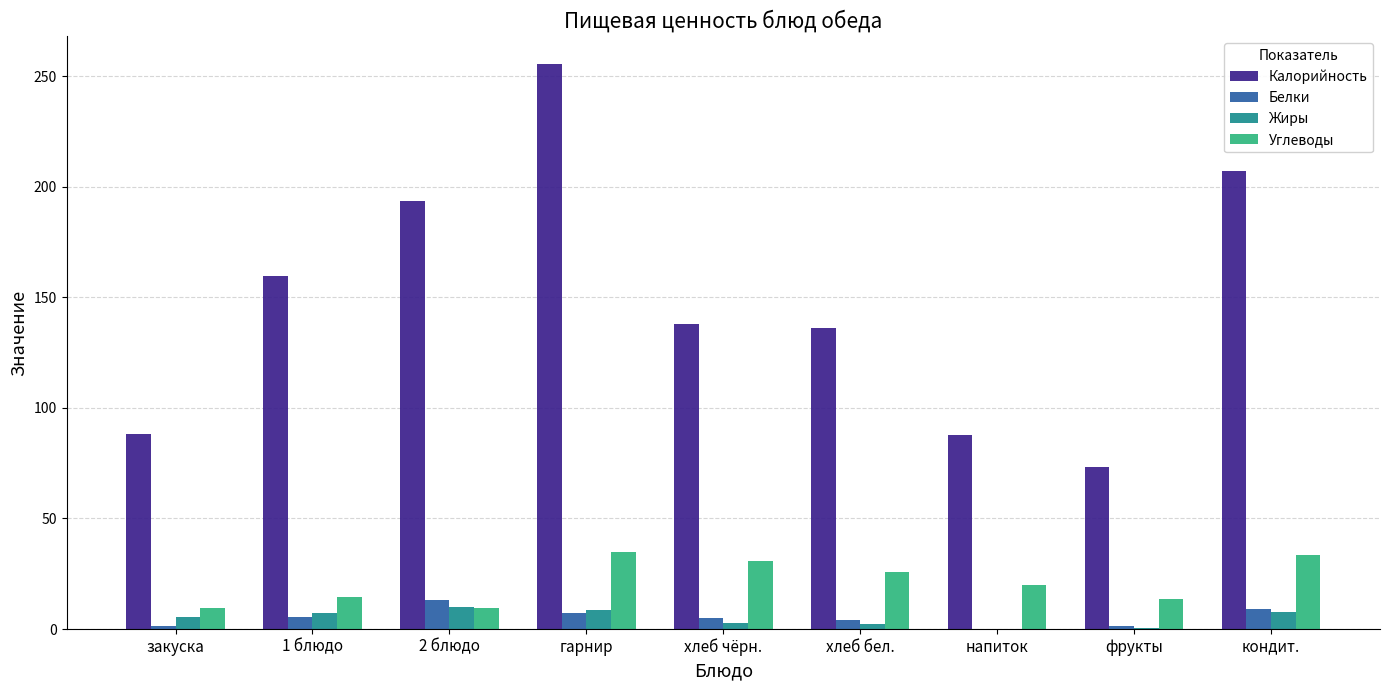

Are the bars grouped side by side (vs. stacked)?

Yes